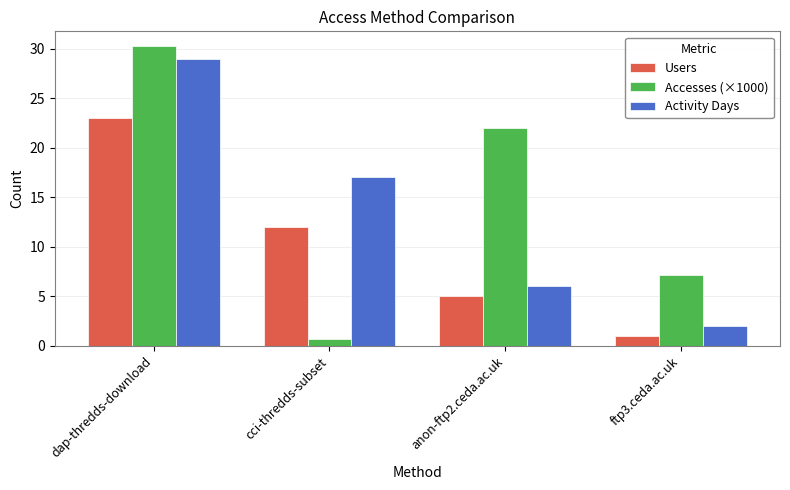

The value of Activity Days at anon-ftp2.ceda.ac.uk is 6.0. True or false?

True